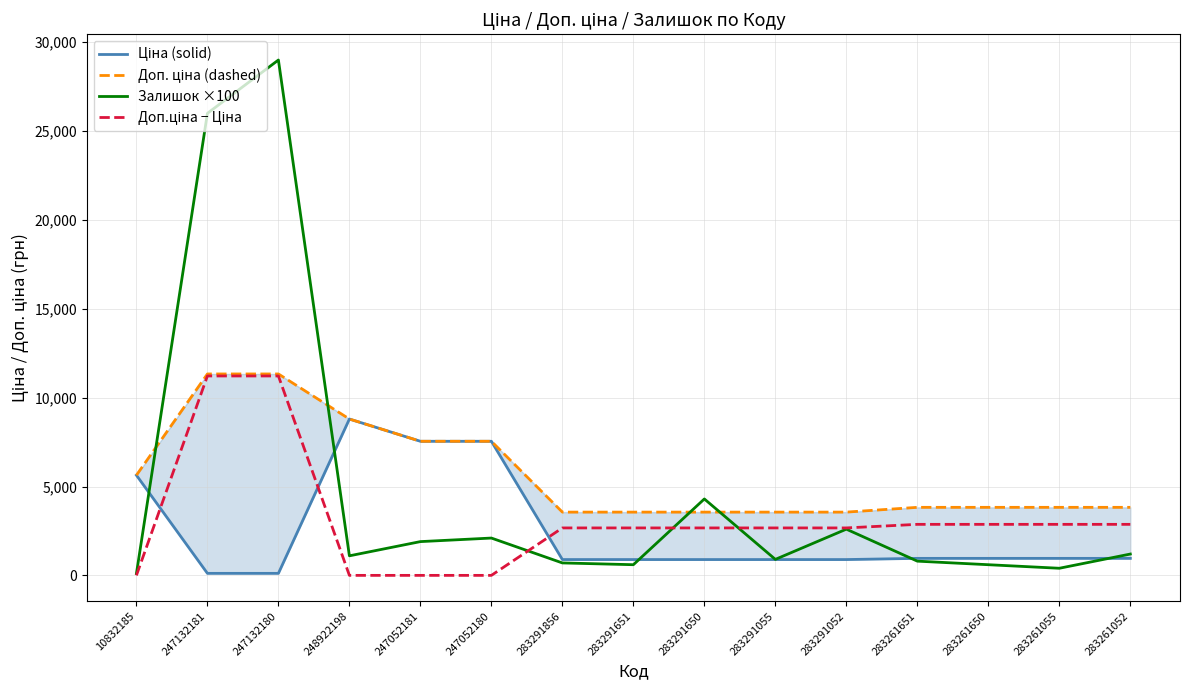

How many data points does each series have?

15